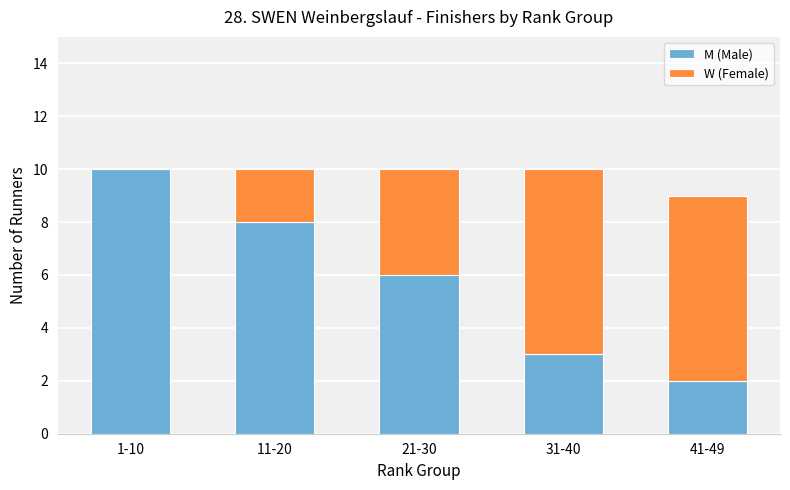

True or false: M (Male) has a value of 6 at 21-30.

True